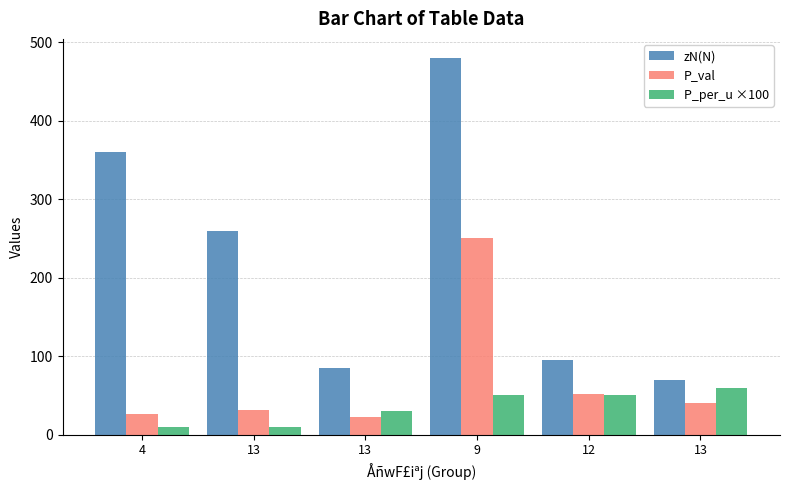

How many bars are there in total?

18